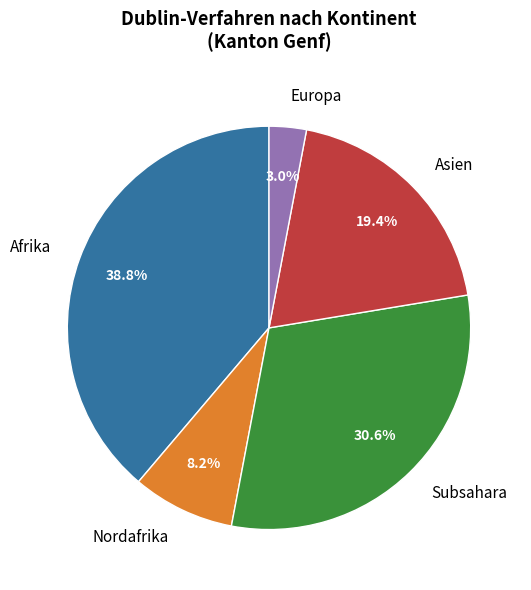

Does Nordafrika represent more than half of the total?

No